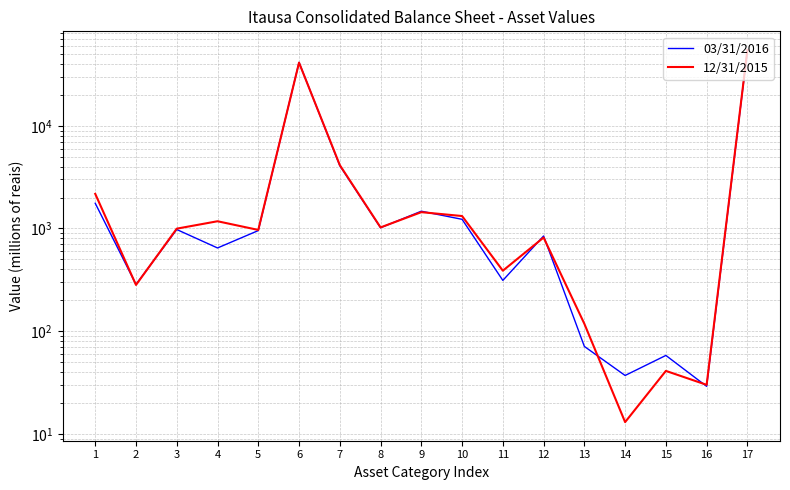

What are all the series names shown in the legend?

03/31/2016, 12/31/2015